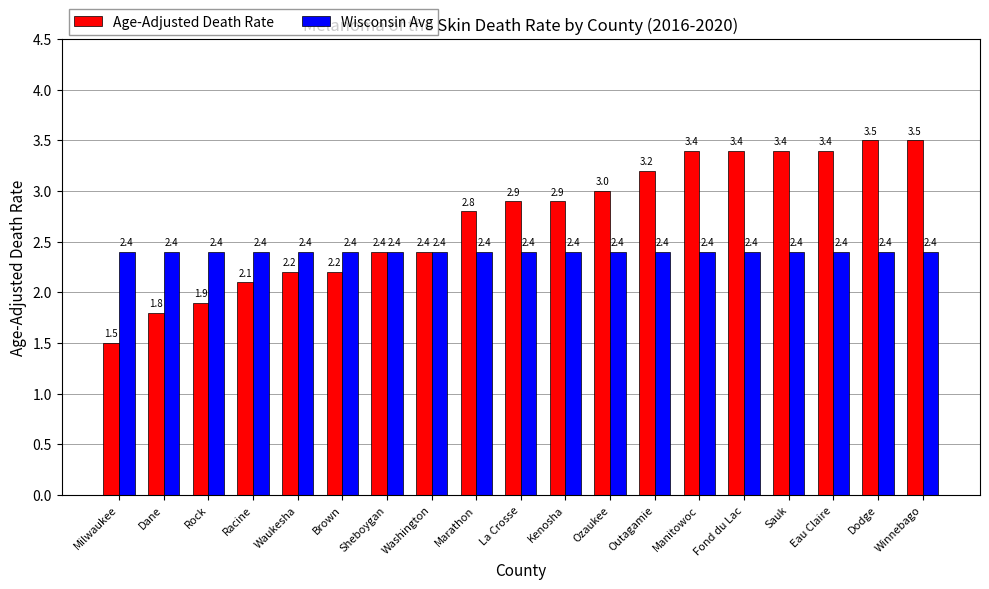

At how many categories does at least one series exceed 2?

19